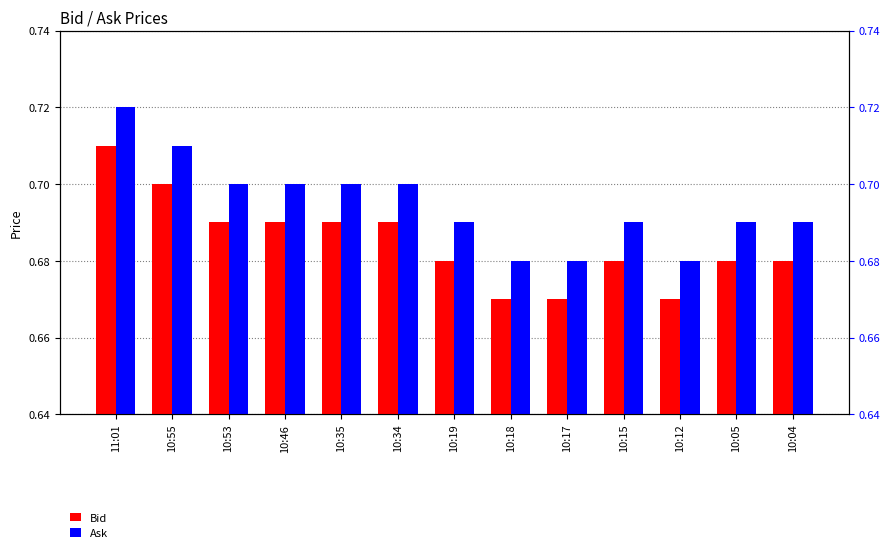

Which label corresponds to the largest value in the chart?

11:01